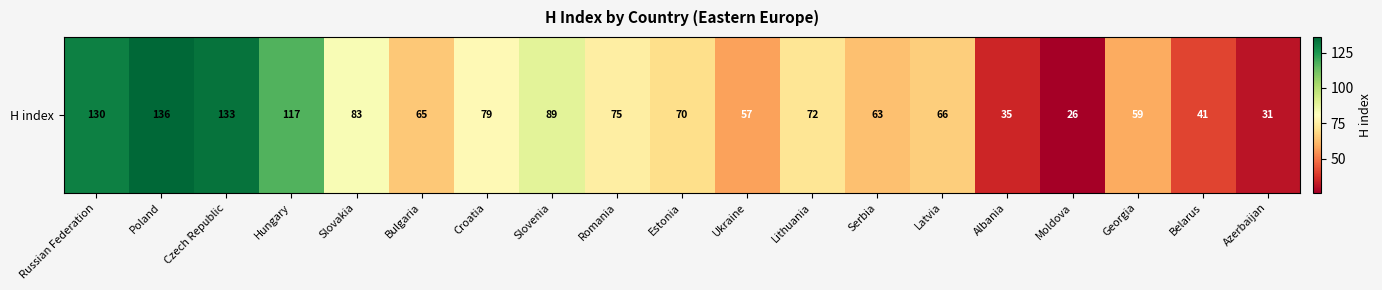

Which label corresponds to the smallest value in the chart?

Moldova